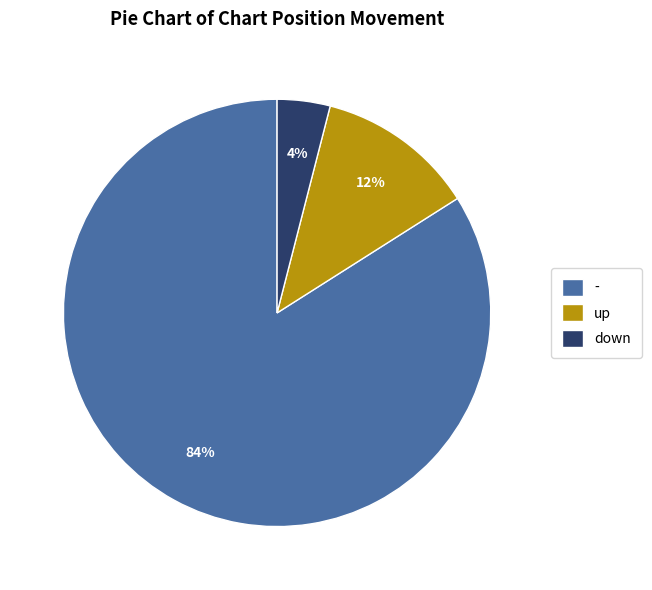

What is the majority slice?

-